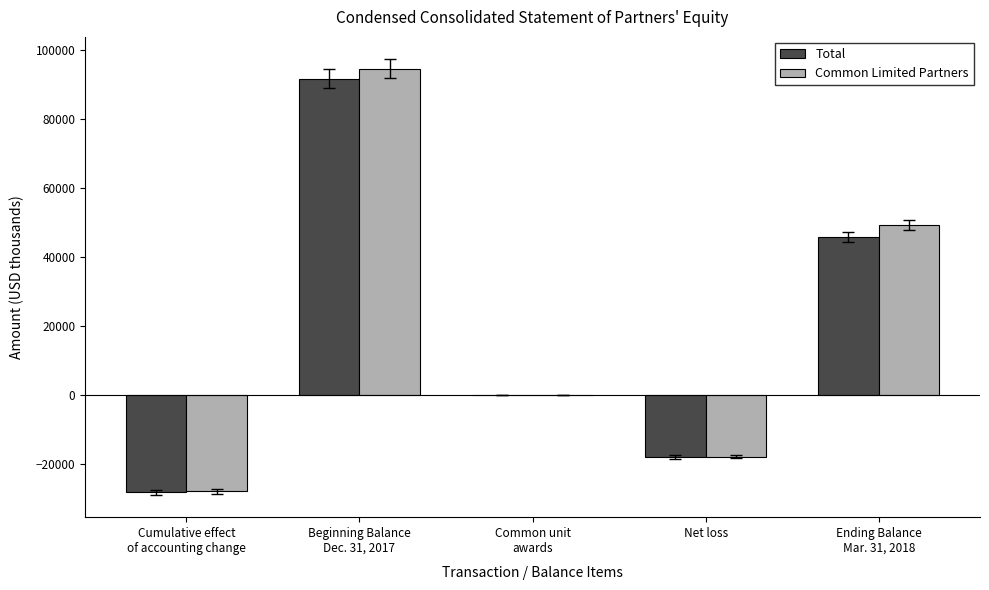

Does the chart contain stacked bars?

No